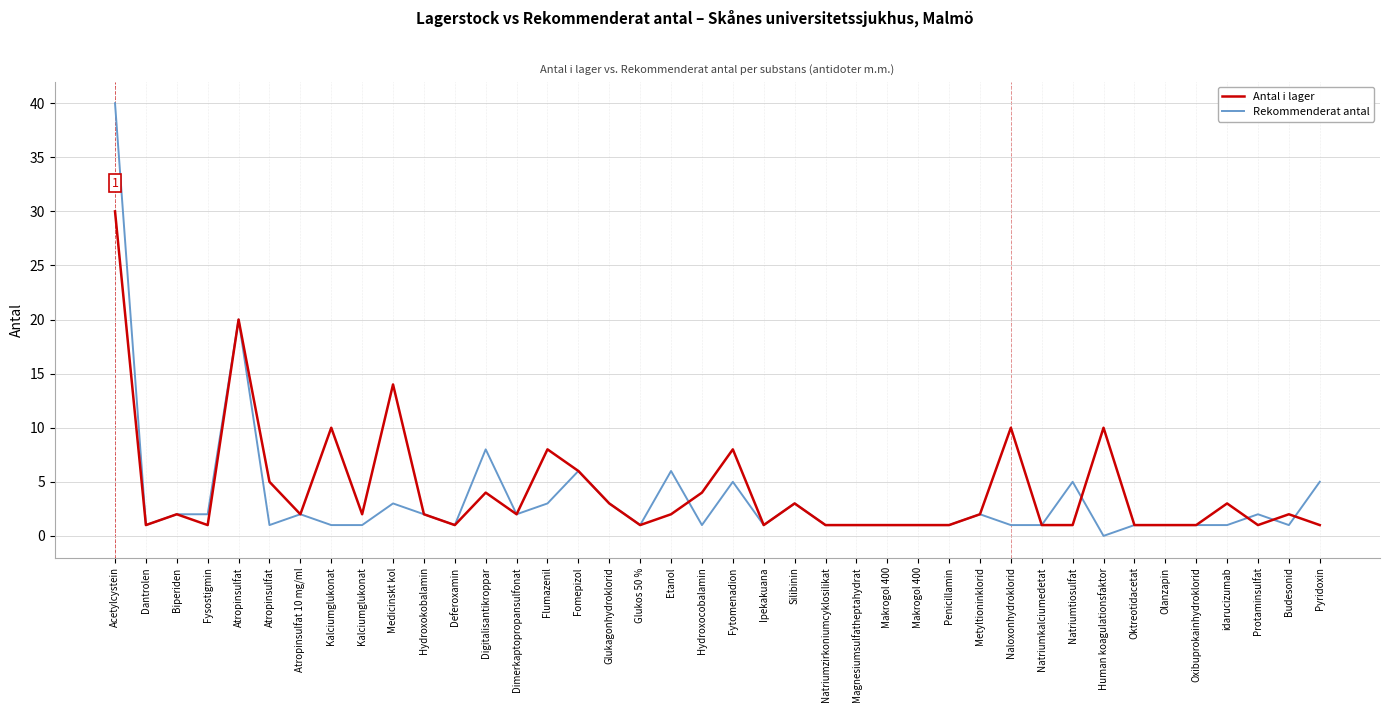

The value of Rekommenderat antal at Etanol is 6. True or false?

True